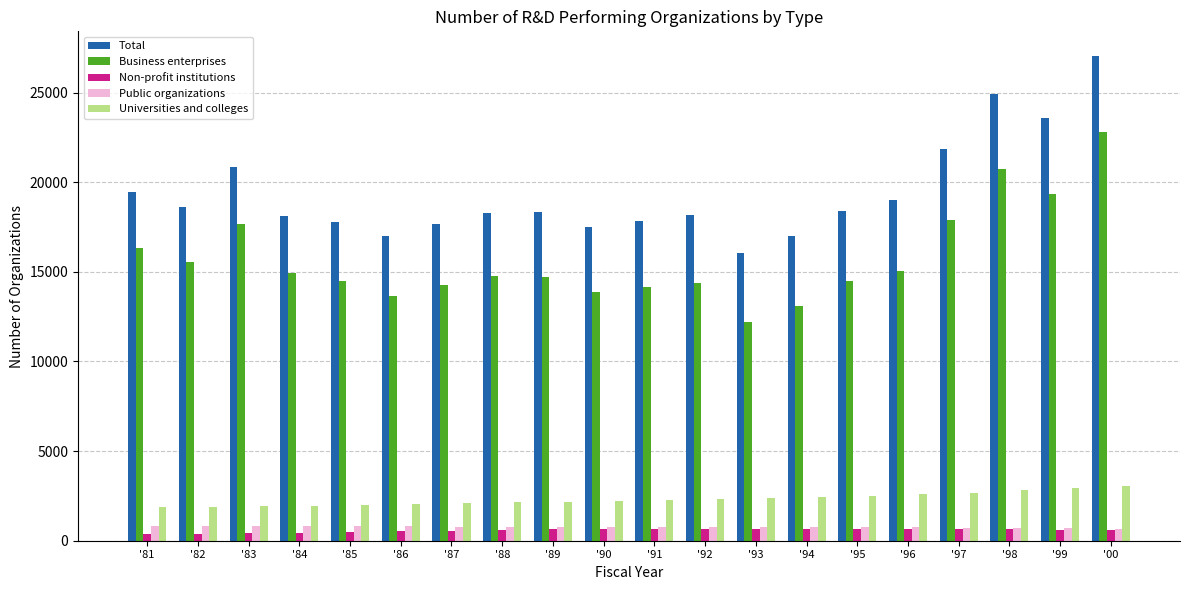

Is the value of Public organizations at '90 greater than the value of Business enterprises at '90?

No